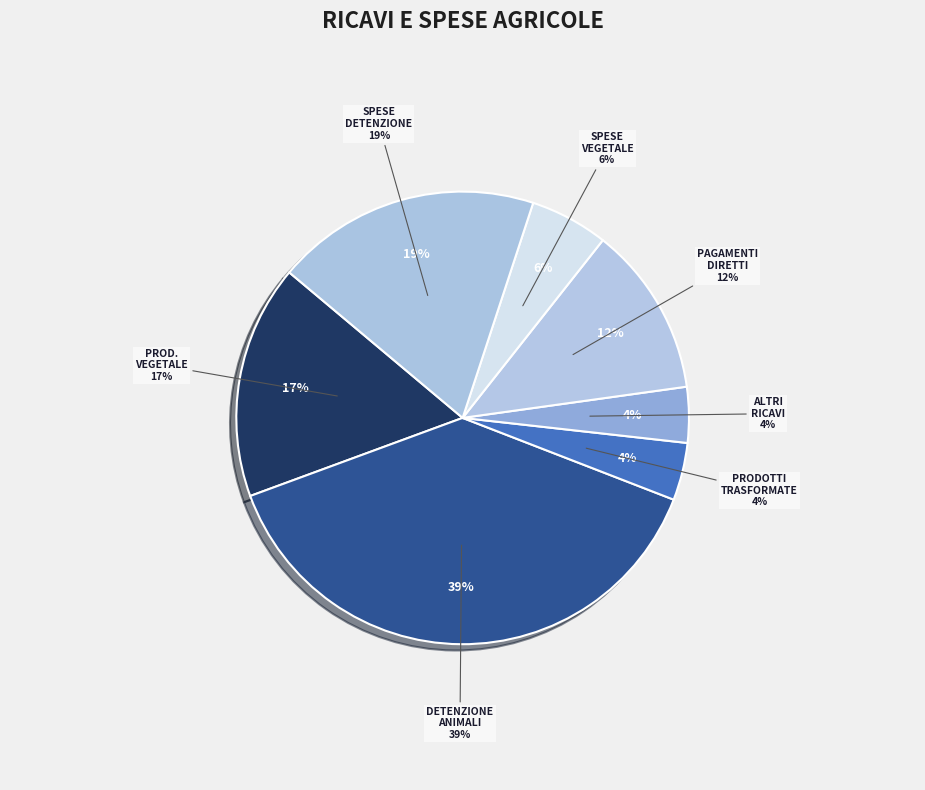

Which category has the biggest portion of the pie?

Ricavo detenzione di animali